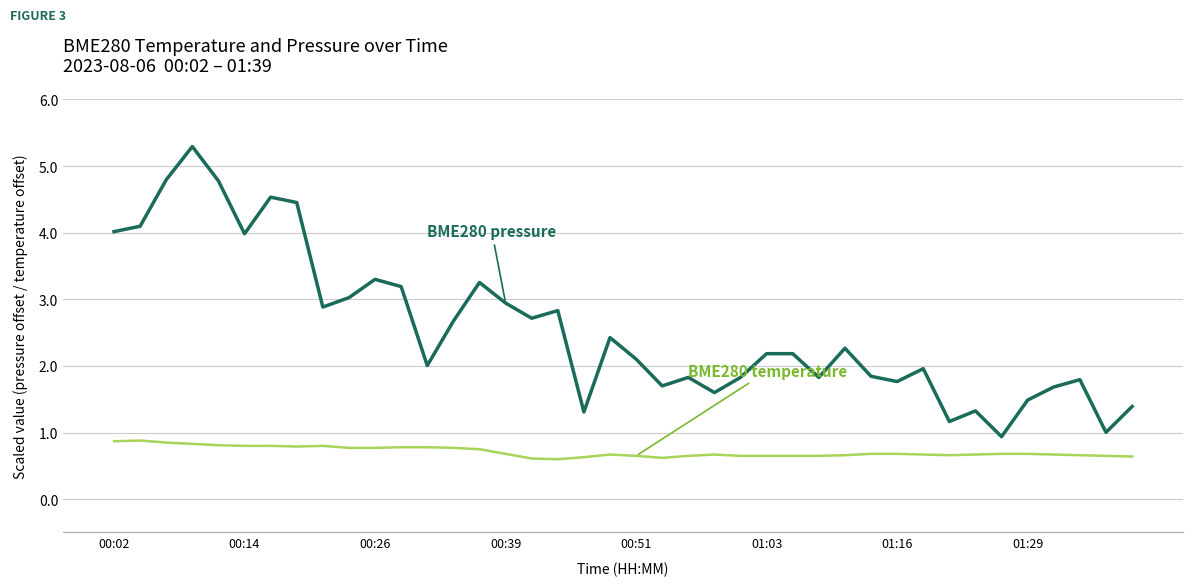

What is the greatest value displayed?

5.3